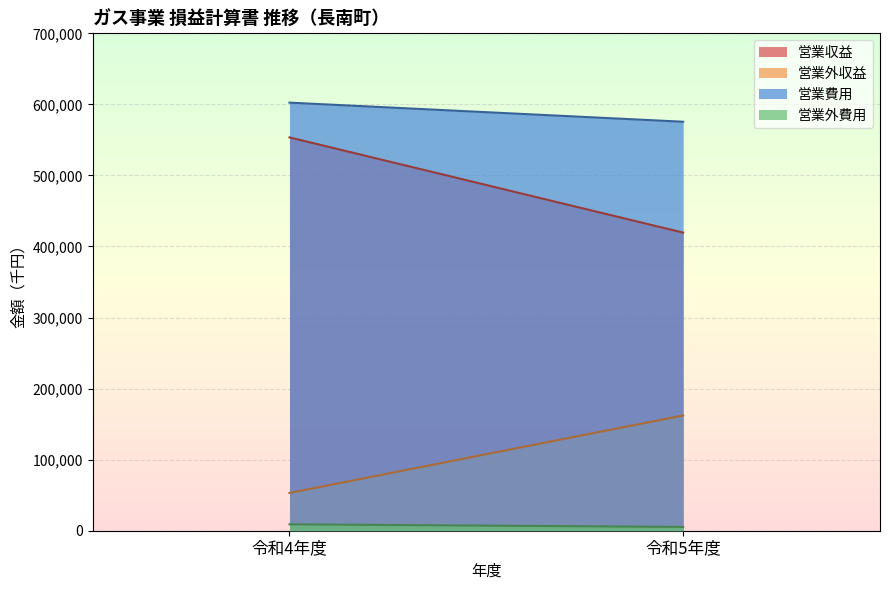

Is it true that 営業費用 equals 867380 at 令和5年度?

False